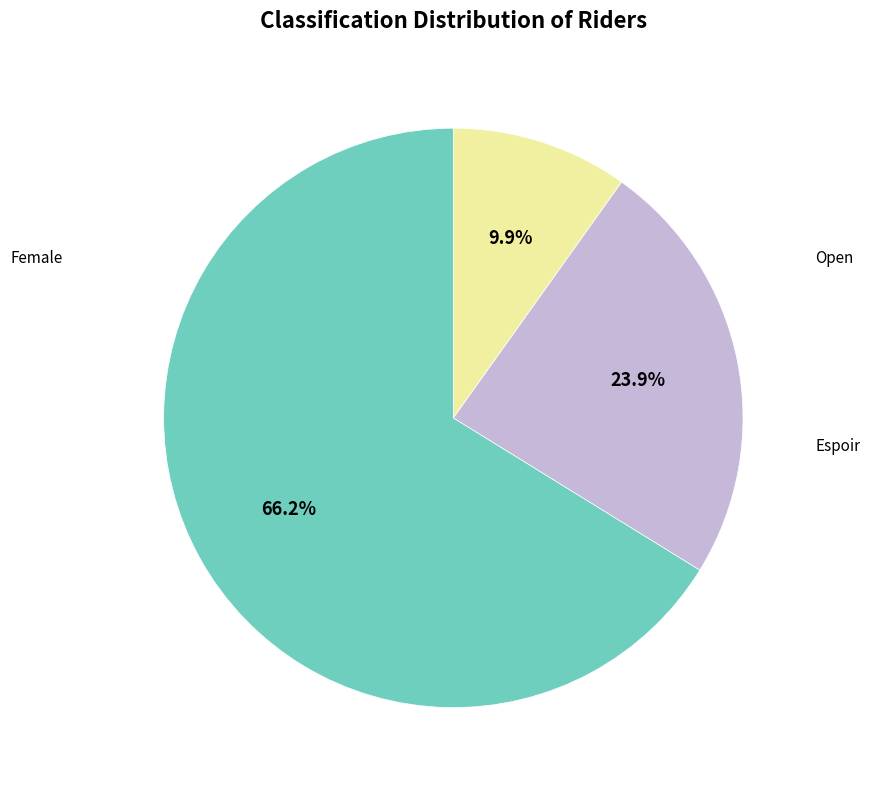

To the nearest percent, what is the average slice percentage?

33%